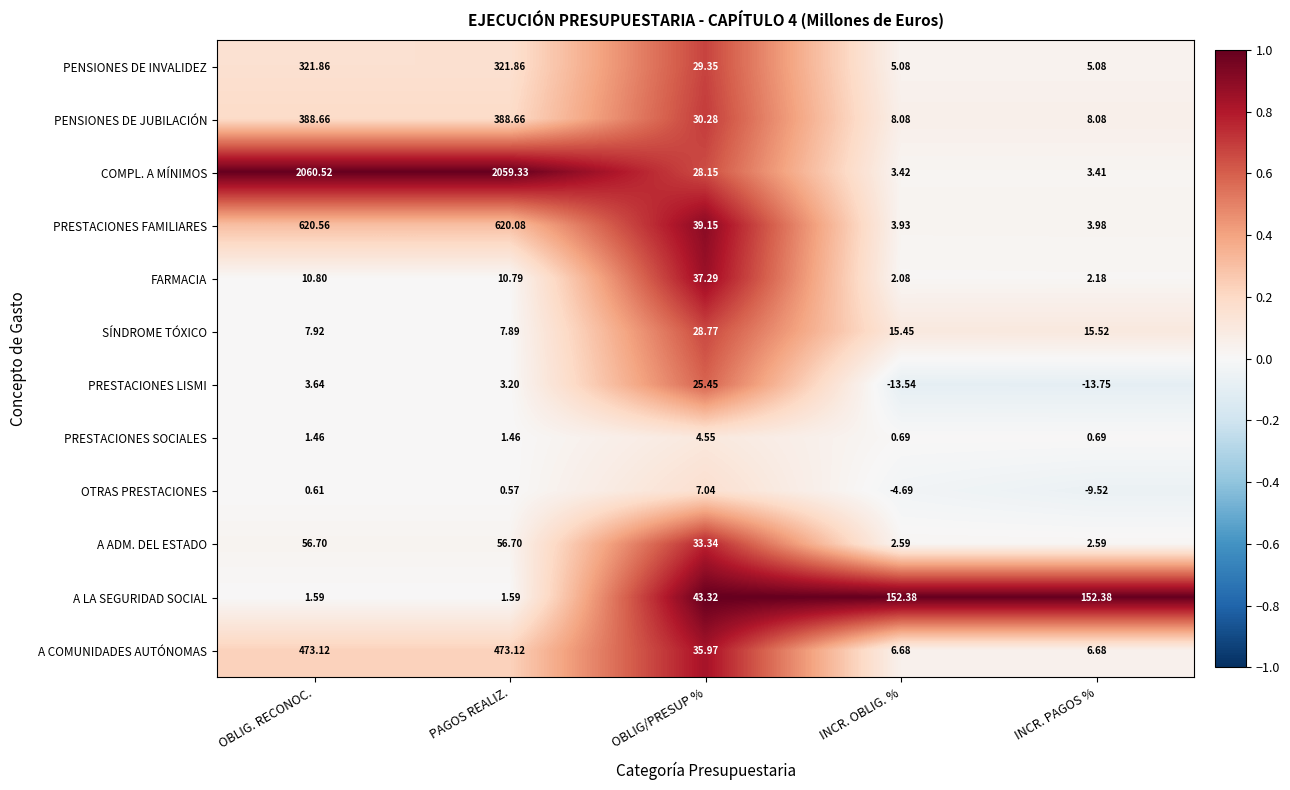

At which category does the chart reach its peak across all series?

OBLIG. RECONOC.